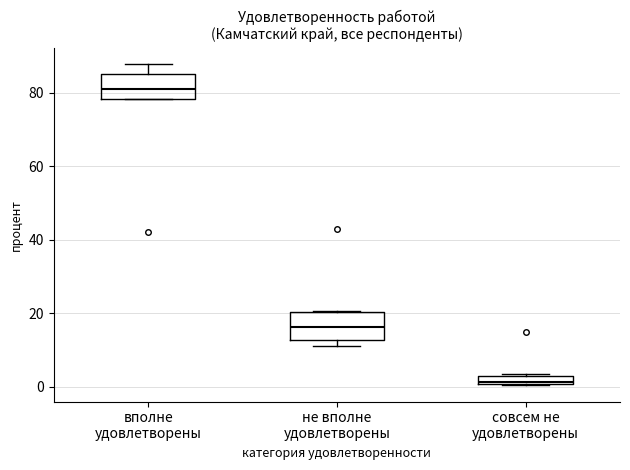

Which box's median line is the highest?

вполне удовлетворены